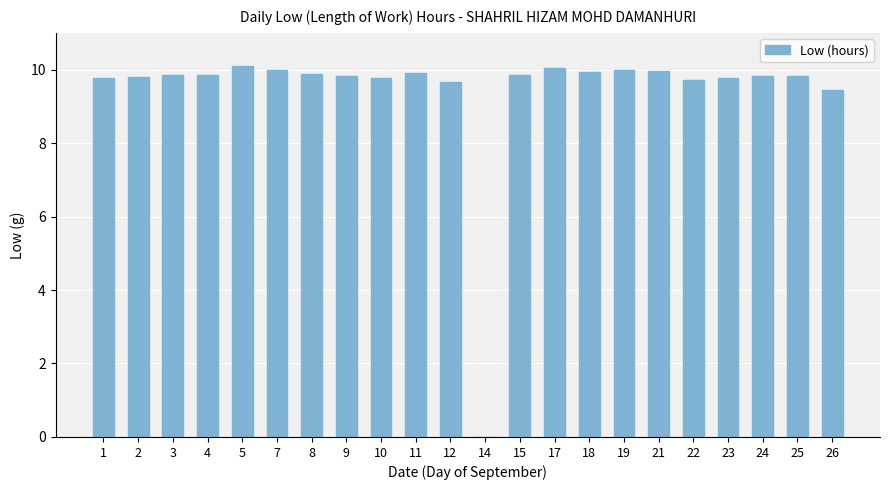

How many categories are shown in the chart?

22